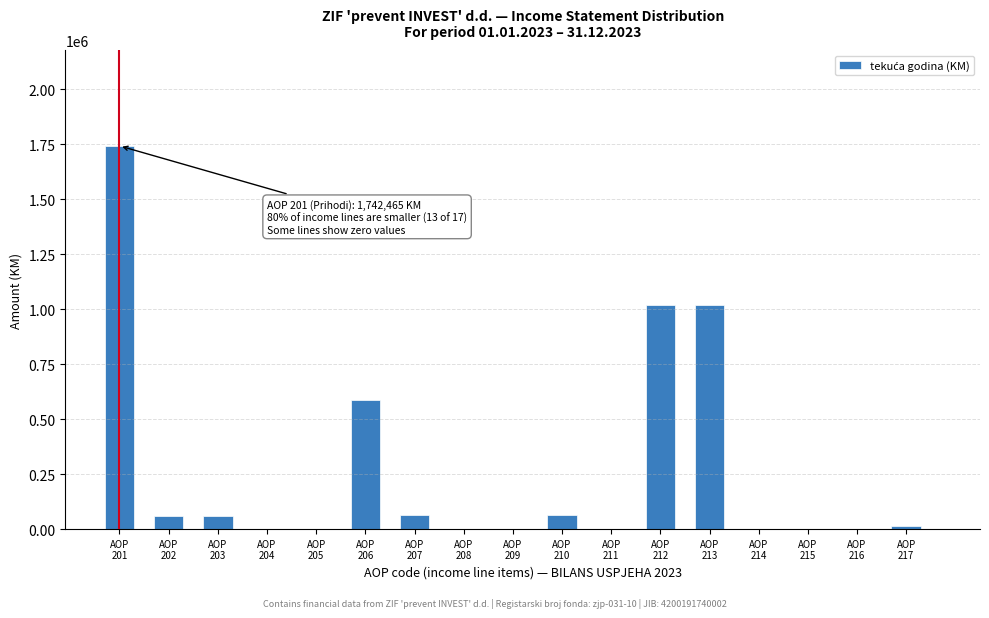

What is the maximum value shown in the chart?

1742465